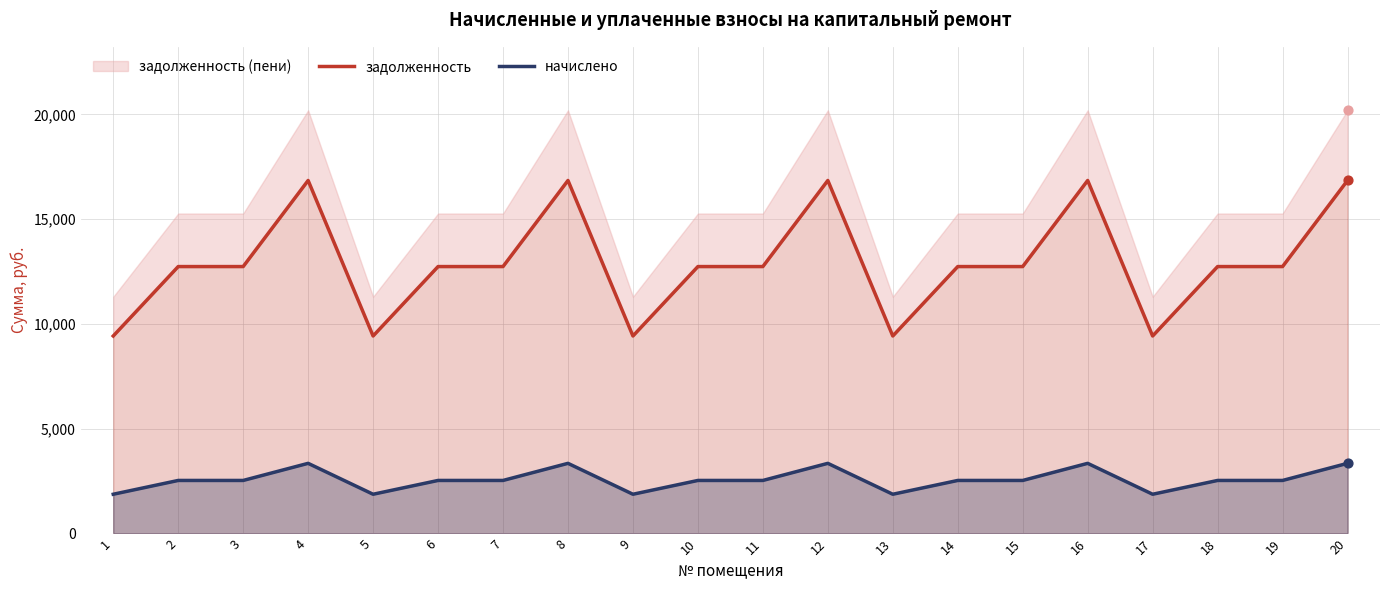

Which series has the widest spread of Y values?

задолженность